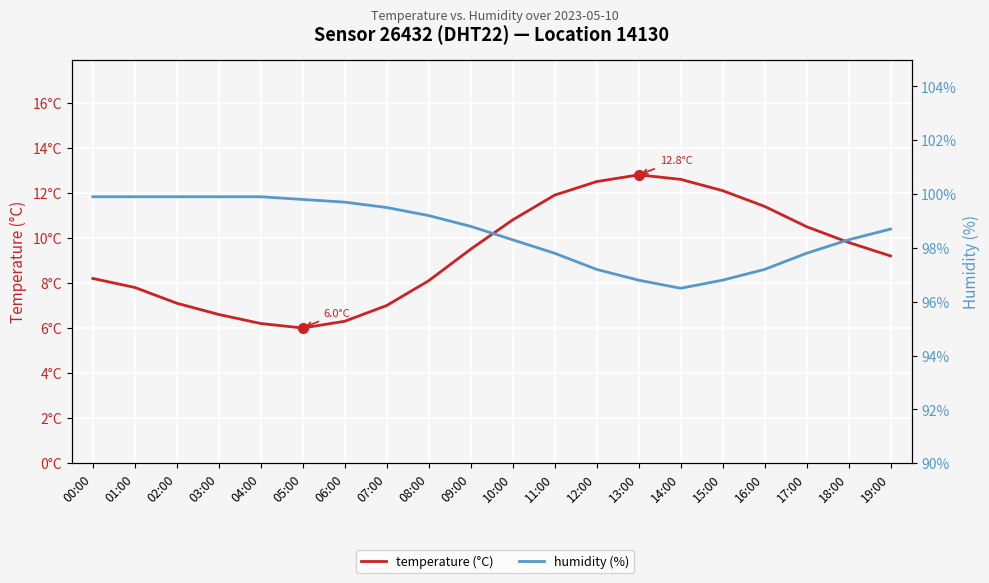

True or false: temperature (°C) and humidity (%) cross at least once.

False